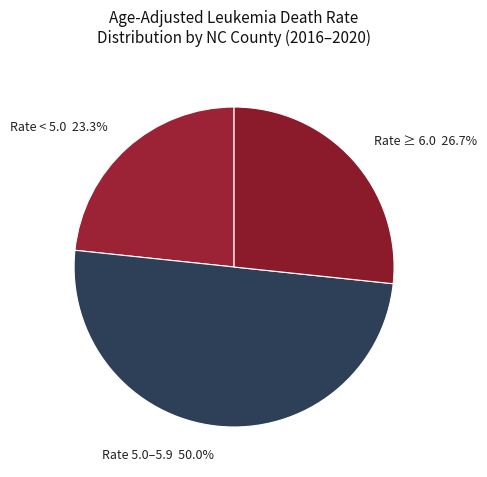

Does Rate ≥ 6.0 26.7% account for over 50% of the chart?

No